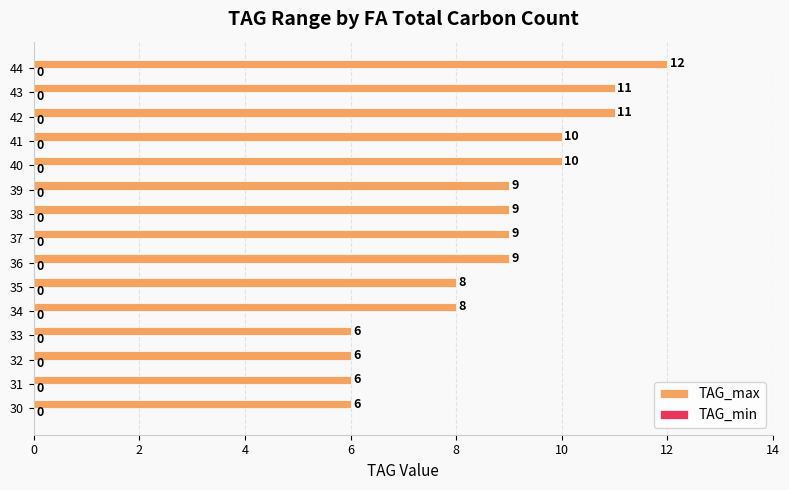

Between 41 and 38, which is larger?

41